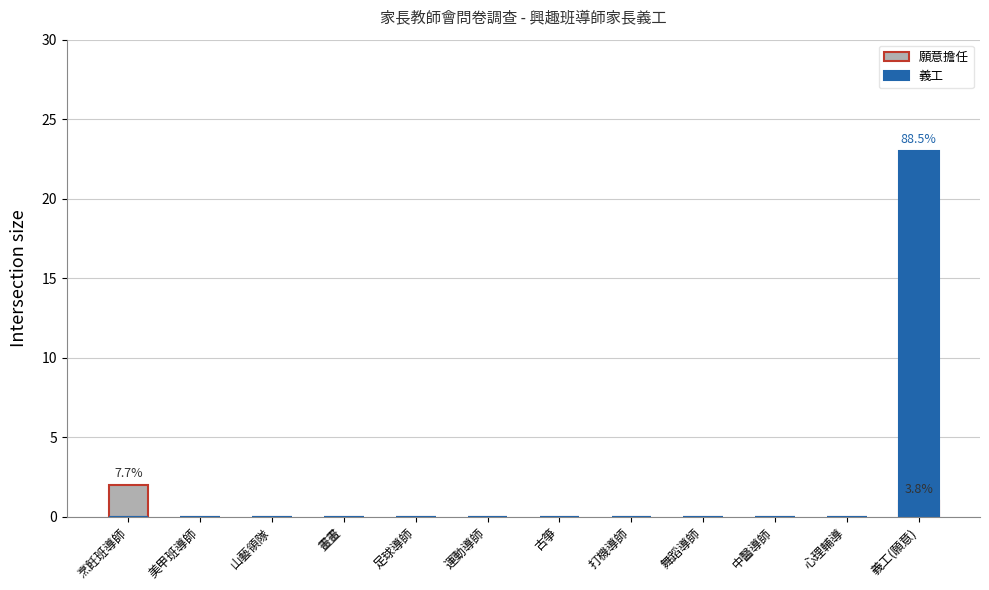

What are all the series names shown in the legend?

願意擔任, 義工